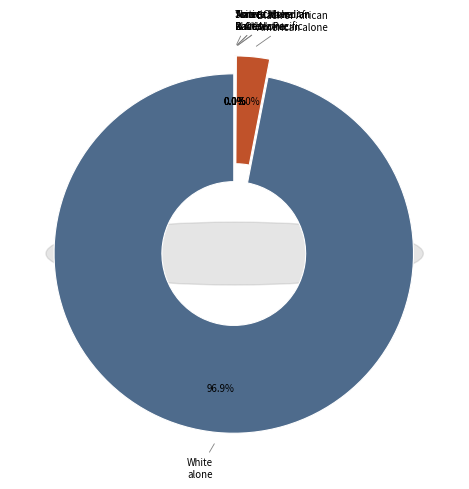

To the nearest percent, what is the combined percentage of Asian alone and White alone?

97%